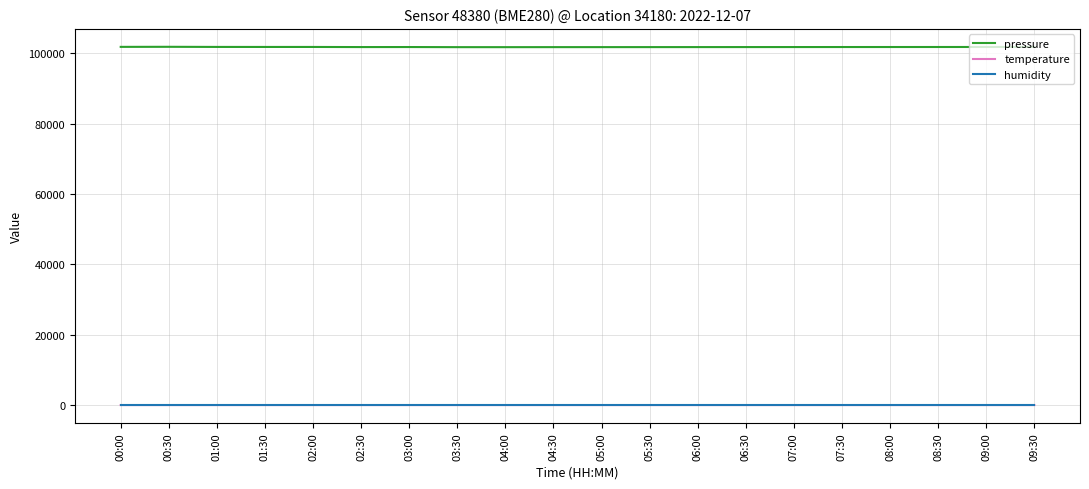

Which series has the largest total across all categories?

pressure